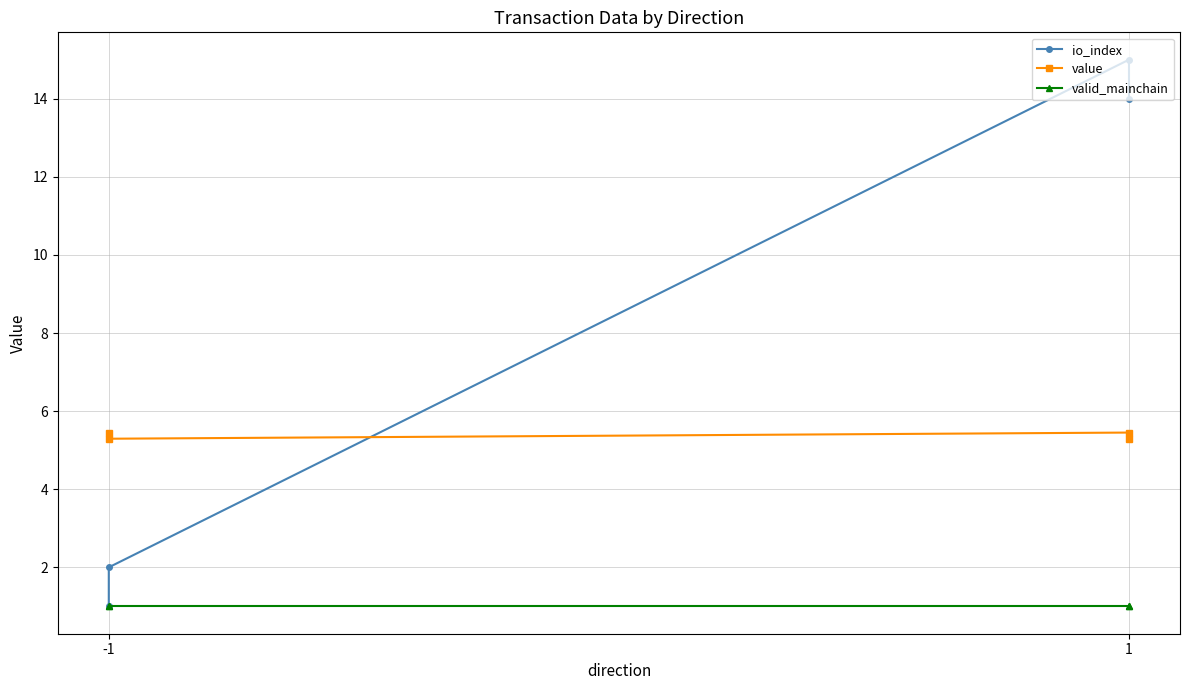

At how many categories does at least one series exceed 2?

4